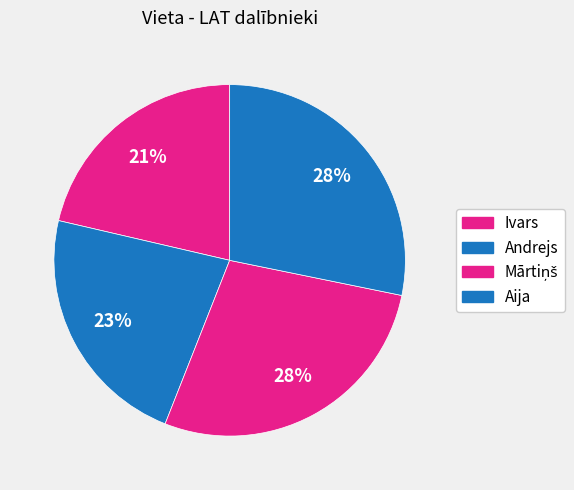

Which category has the smallest portion of the pie?

Ivars